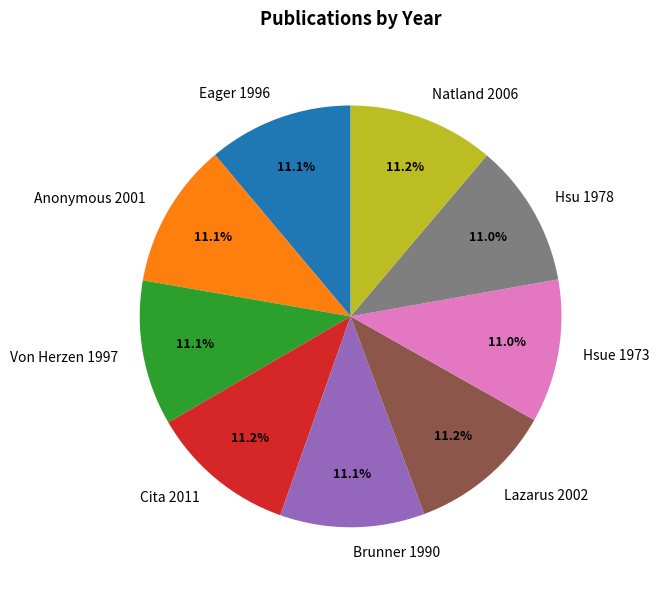

Approximately how many times larger is the value at Eager 1996 compared to Cita 2011?

1.0